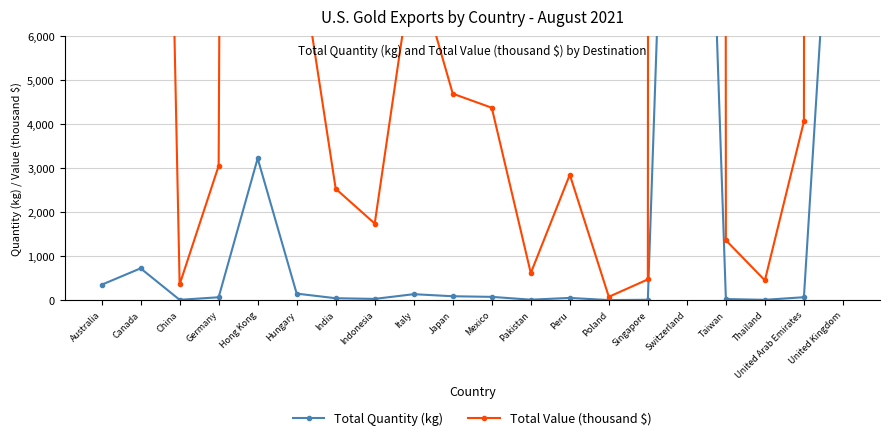

Where is Total Value (thousand $) nearest to the value 745037?

United Kingdom